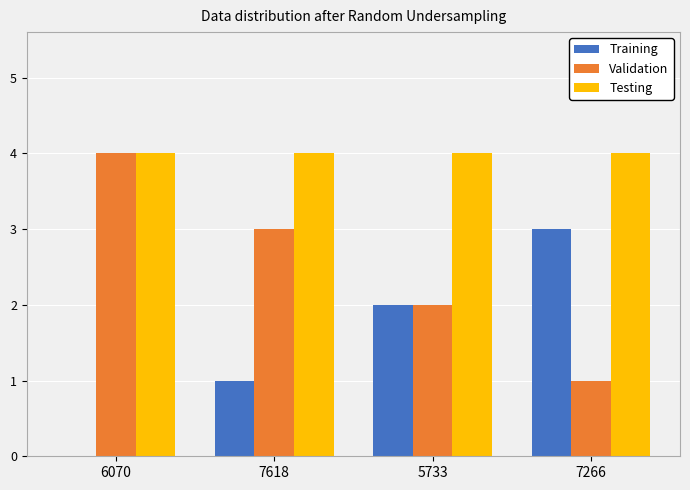

Reading left to right, what are all the values shown in this chart?

Training: 0	1	2	3
Validation: 4	3	2	1
Testing: 4	4	4	4